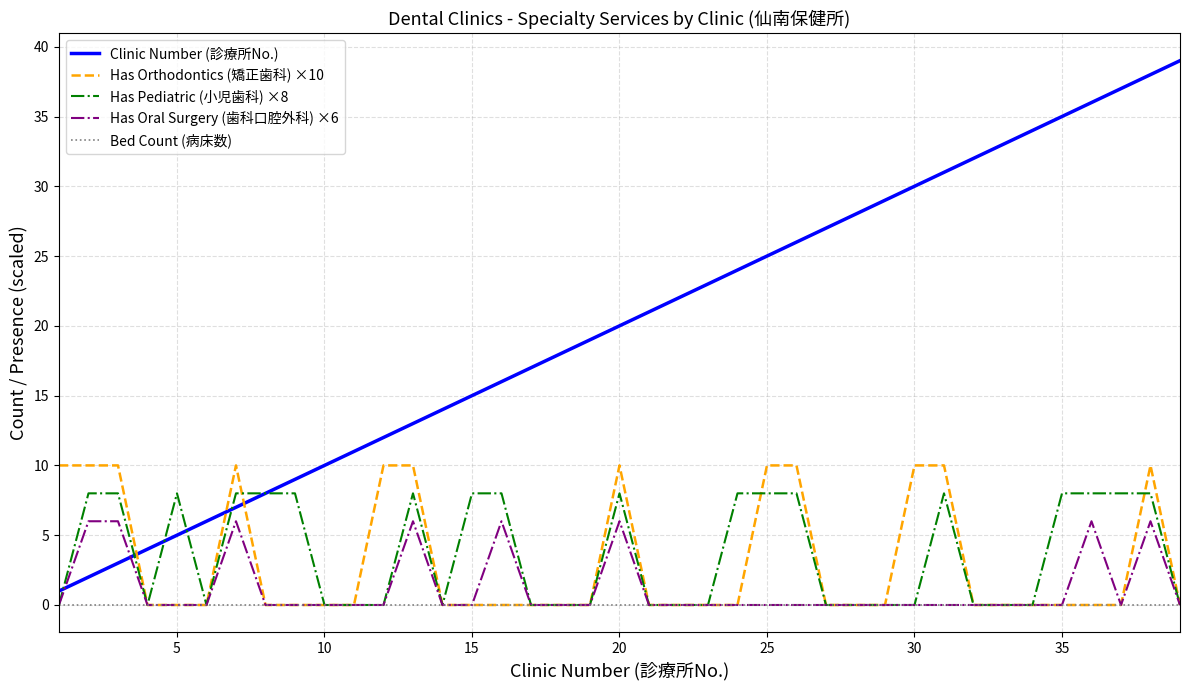

Which series has the largest range (max minus min)?

Clinic Number (診療所No.)